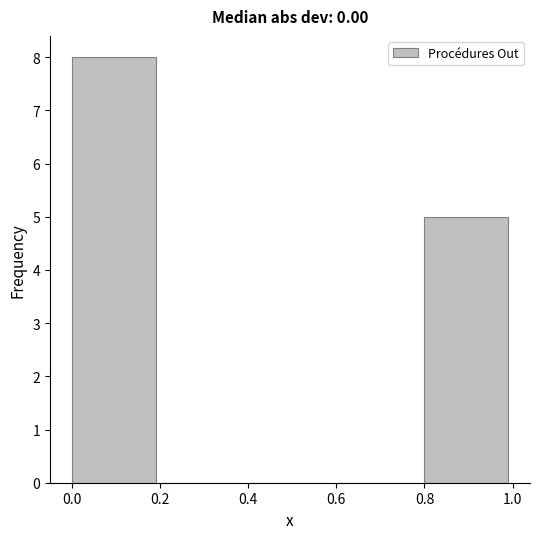

Reading left to right, transcribe this chart: for each bar, give the range it covers on the x-axis and its height. The values are not printed on the chart, so give them approximately, as read against the axis.

0.0 to 0.2: 8
0.2 to 0.4: 0
0.4 to 0.6: 0
0.6 to 0.8: 0
0.8 to 1.0: 5